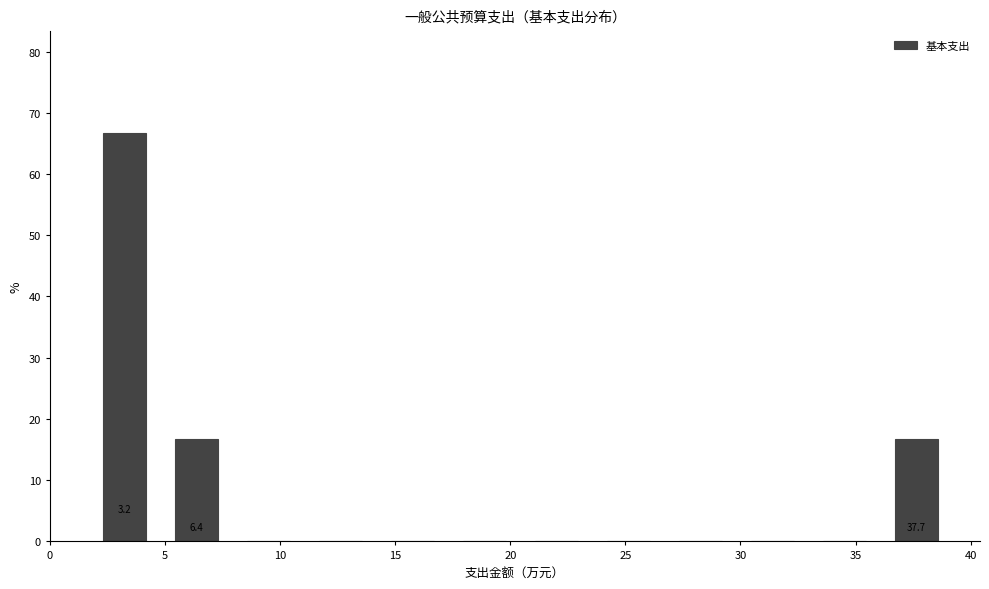

Over which range of the x-axis is the bar tallest?

1.5 to 5.0